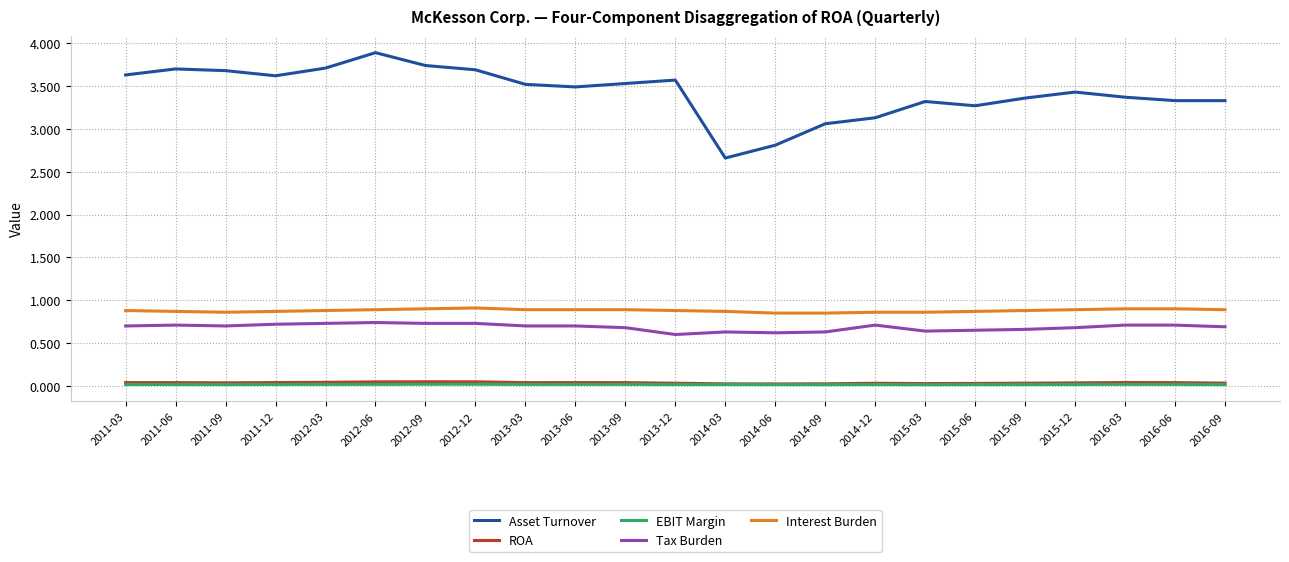

How many categories are shown in the chart?

23